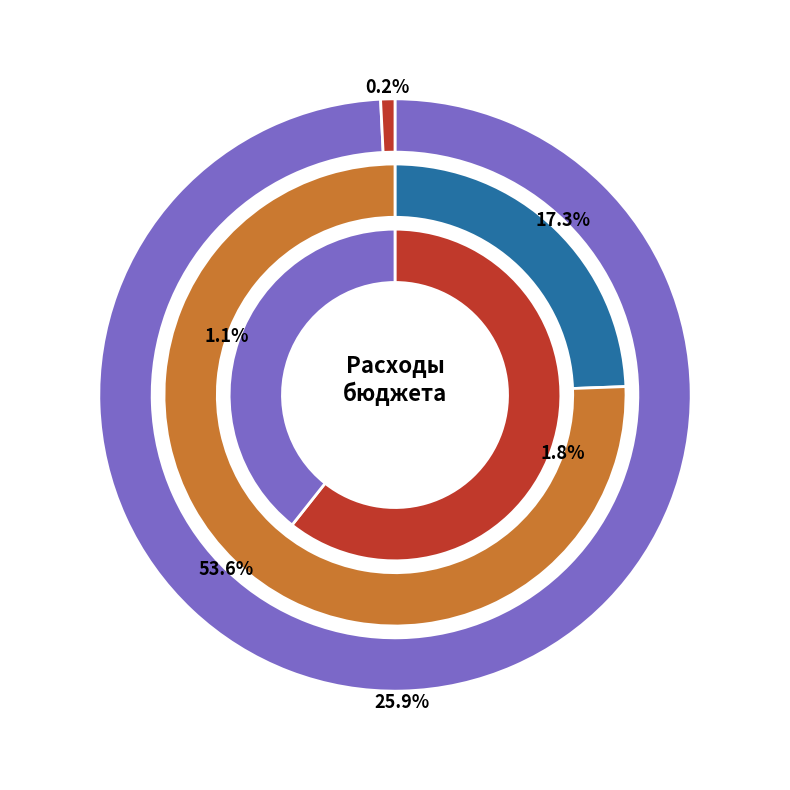

True or false: Общегосударственные вопросы accounts for 17% of the total.

False